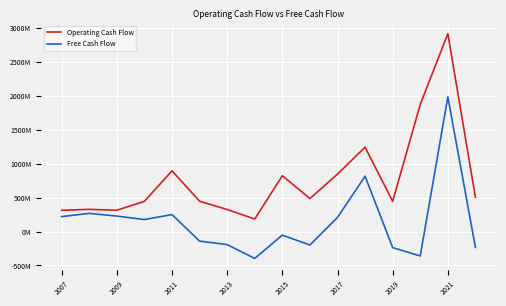

Does the chart display data point markers on the line(s)?

No